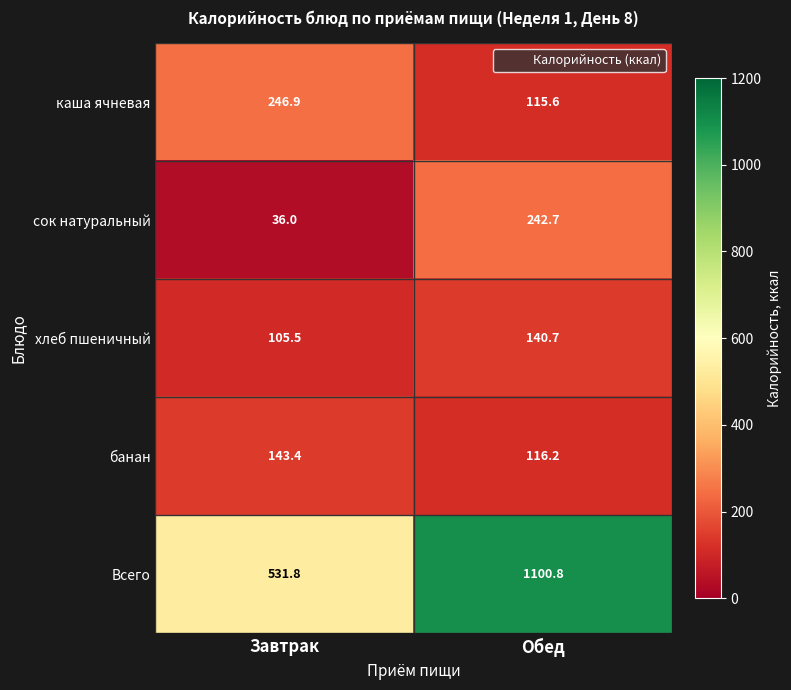

Reading left to right, list all the values displayed in this chart.

каша ячневая: 246.9	115.6
сок натуральный: 36.0	242.7
хлеб пшеничный: 105.5	140.7
банан: 143.4	116.2
Всего: 531.8	1100.8